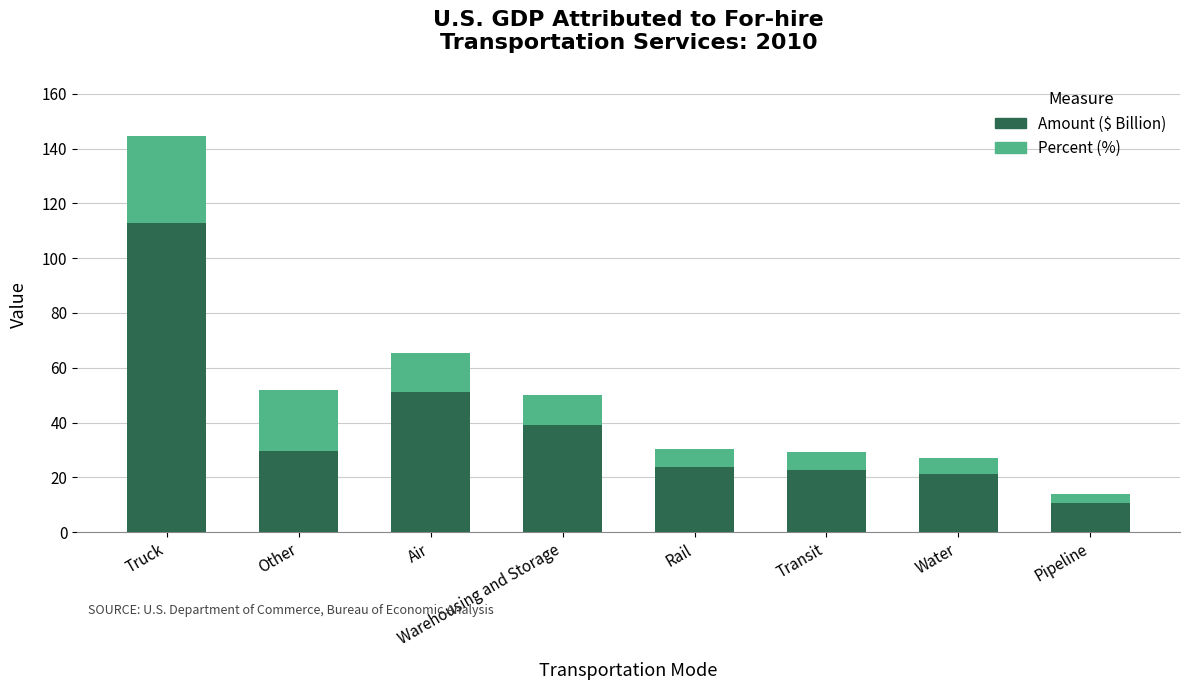

What is the difference between the maximum and minimum values in the Amount ($ Billion) series?

102.1